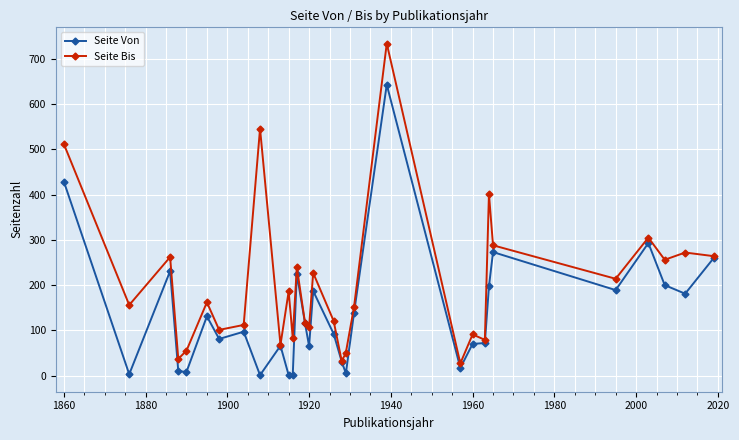

At how many categories does at least one series exceed 141?

17